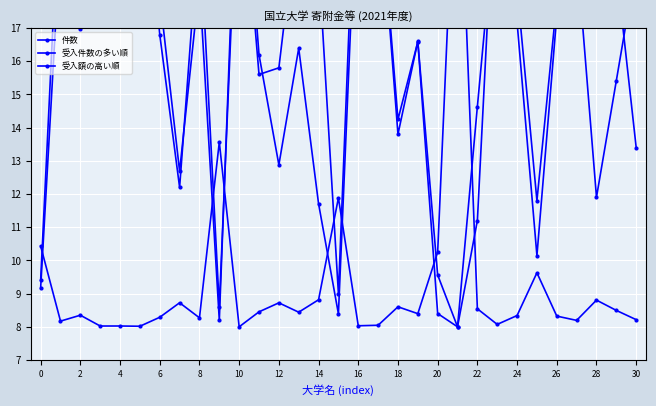

The value of 受入額の高い順 at 6 is 5.9. True or false?

False